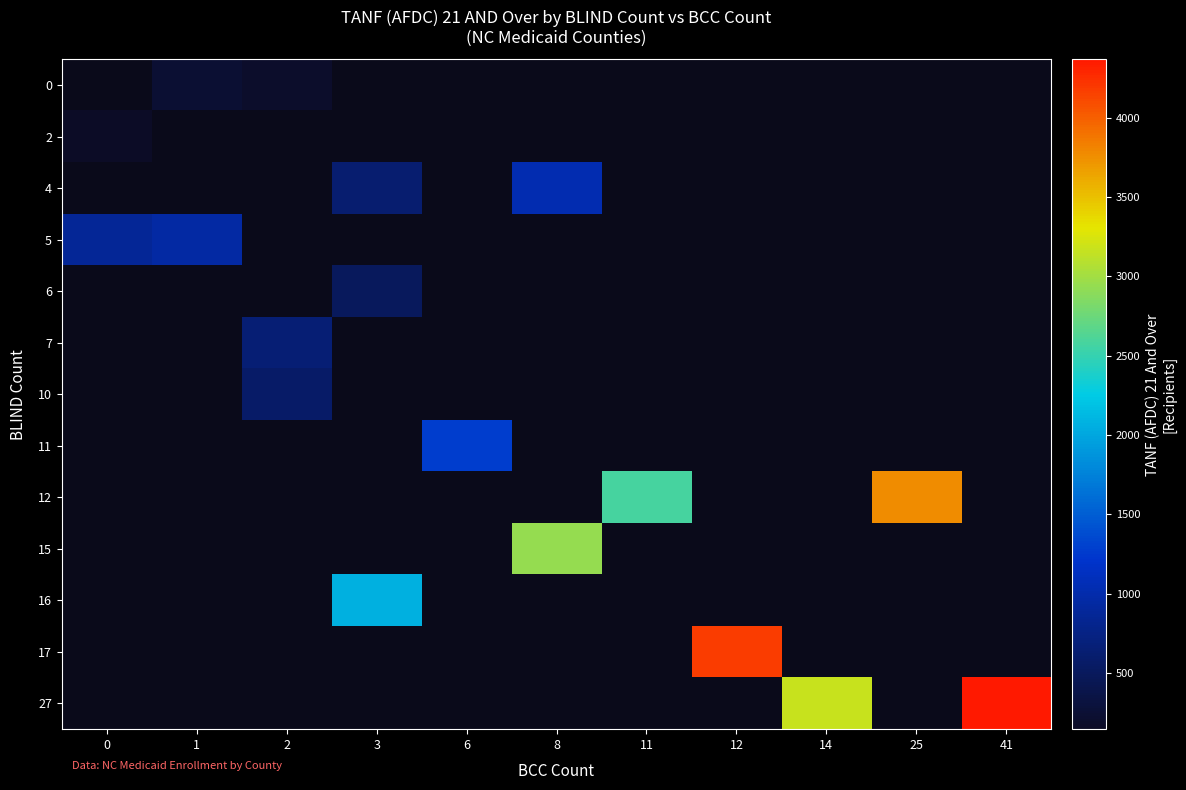

How many positive values does the 12 series have?

2